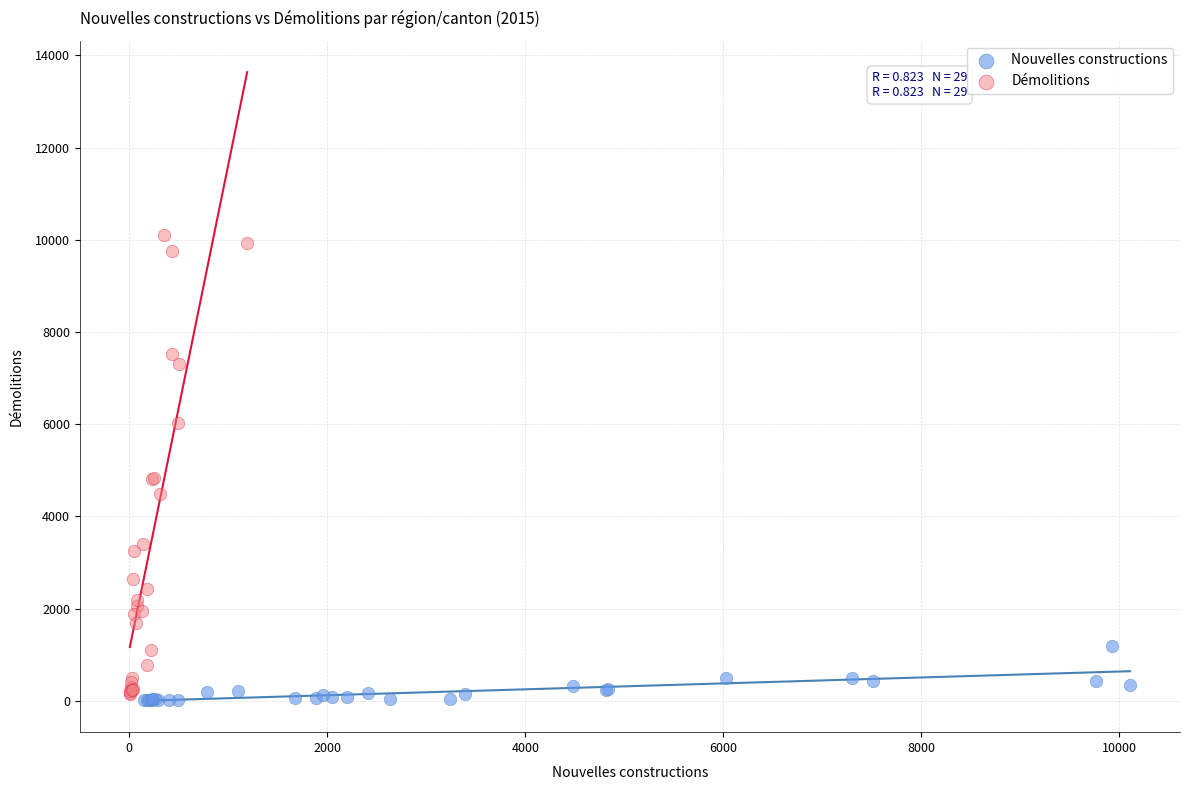

Which series reaches the maximum Y coordinate?

Démolitions